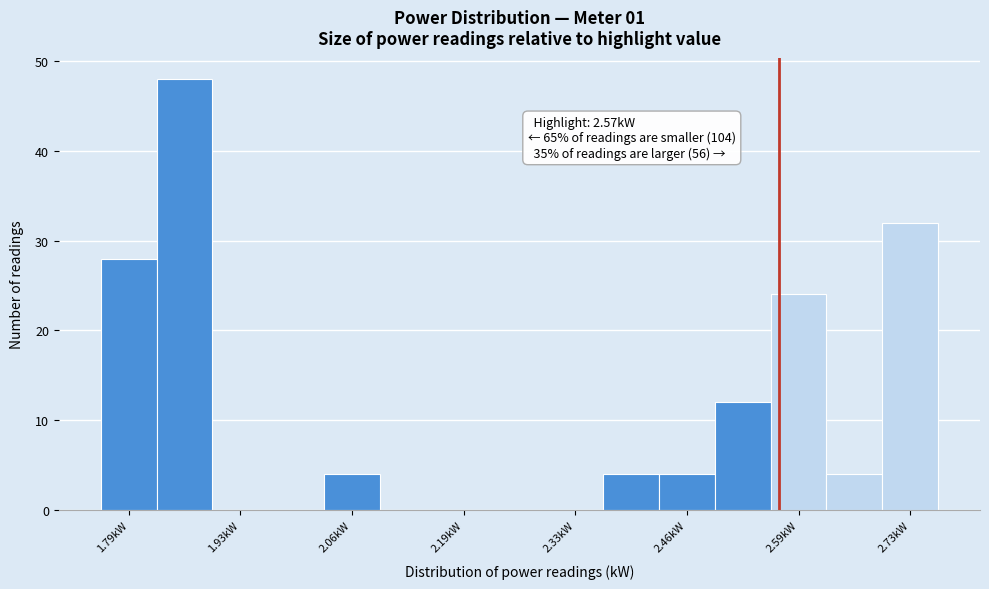

Read against the x-axis, roughly where is the centre of the tallest bar?

1.86